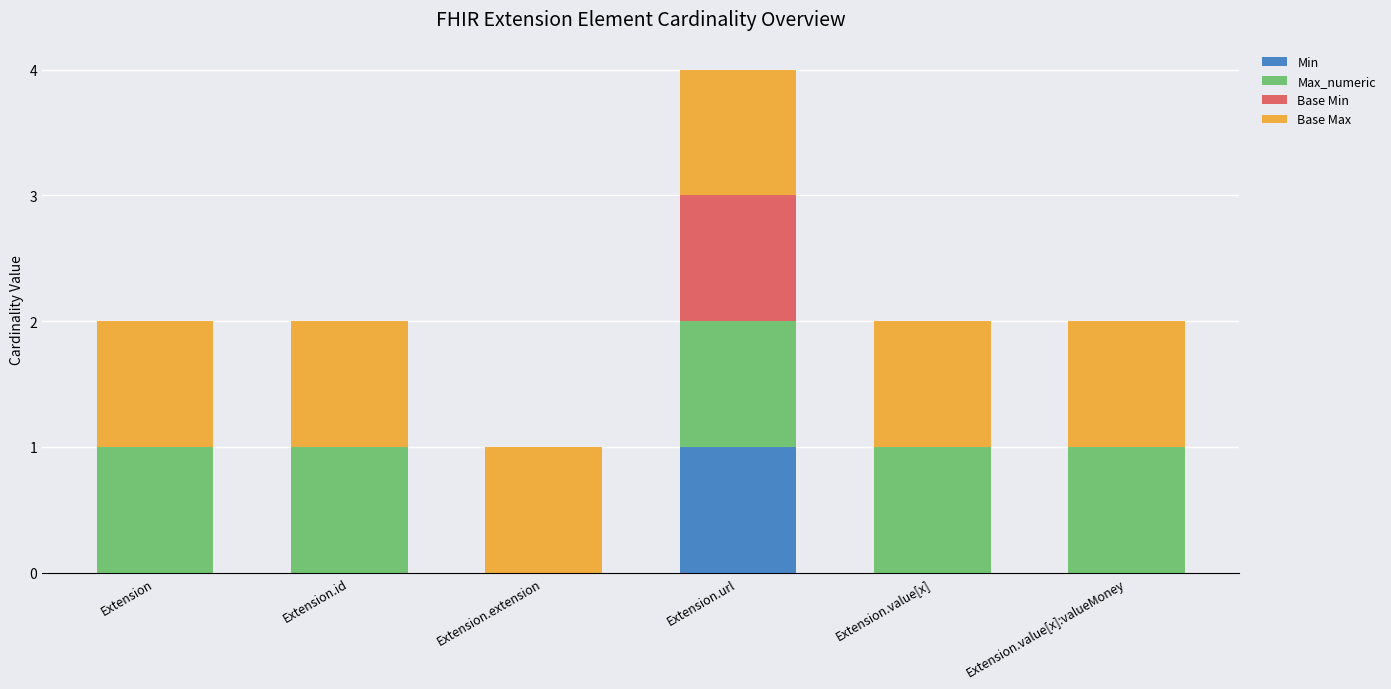

What is the total value across all series at Extension.extension?

1